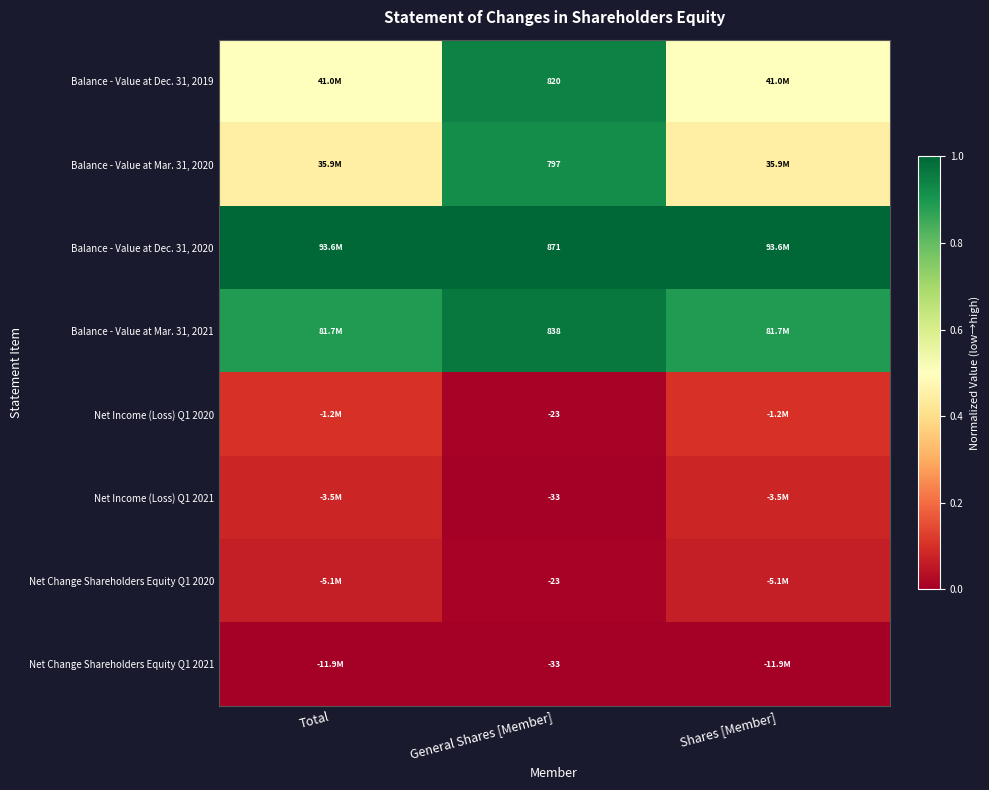

At how many categories does at least one series exceed 0?

3